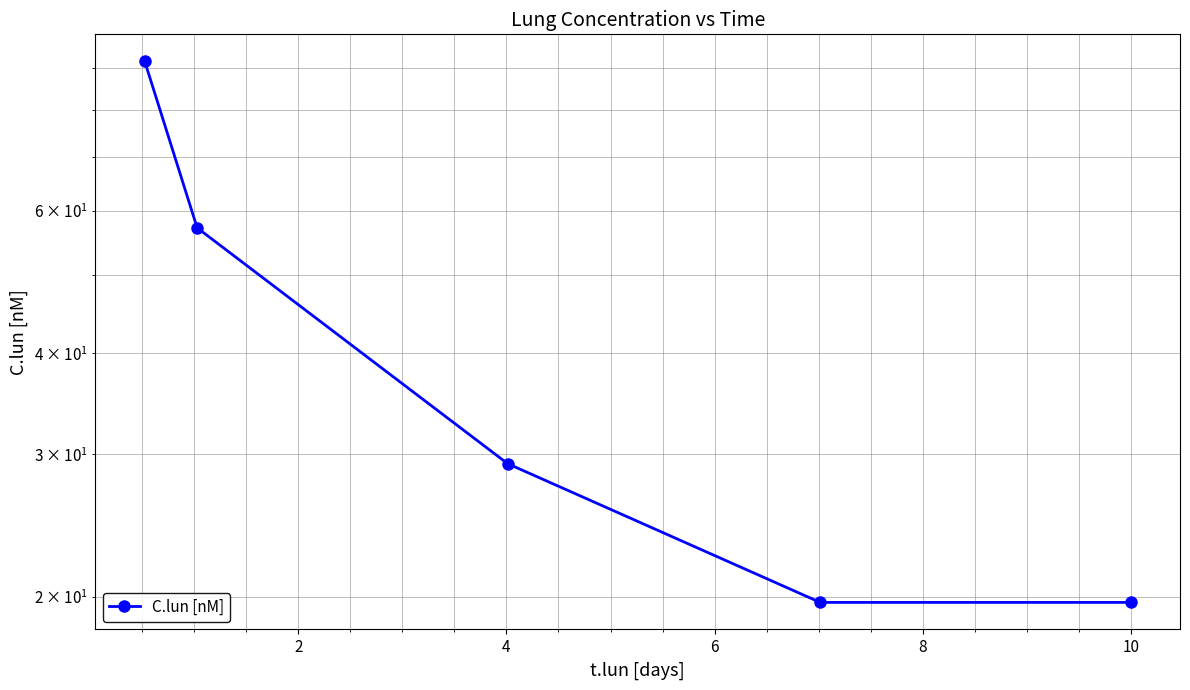

What is the difference between the maximum and second lowest values?

72.1